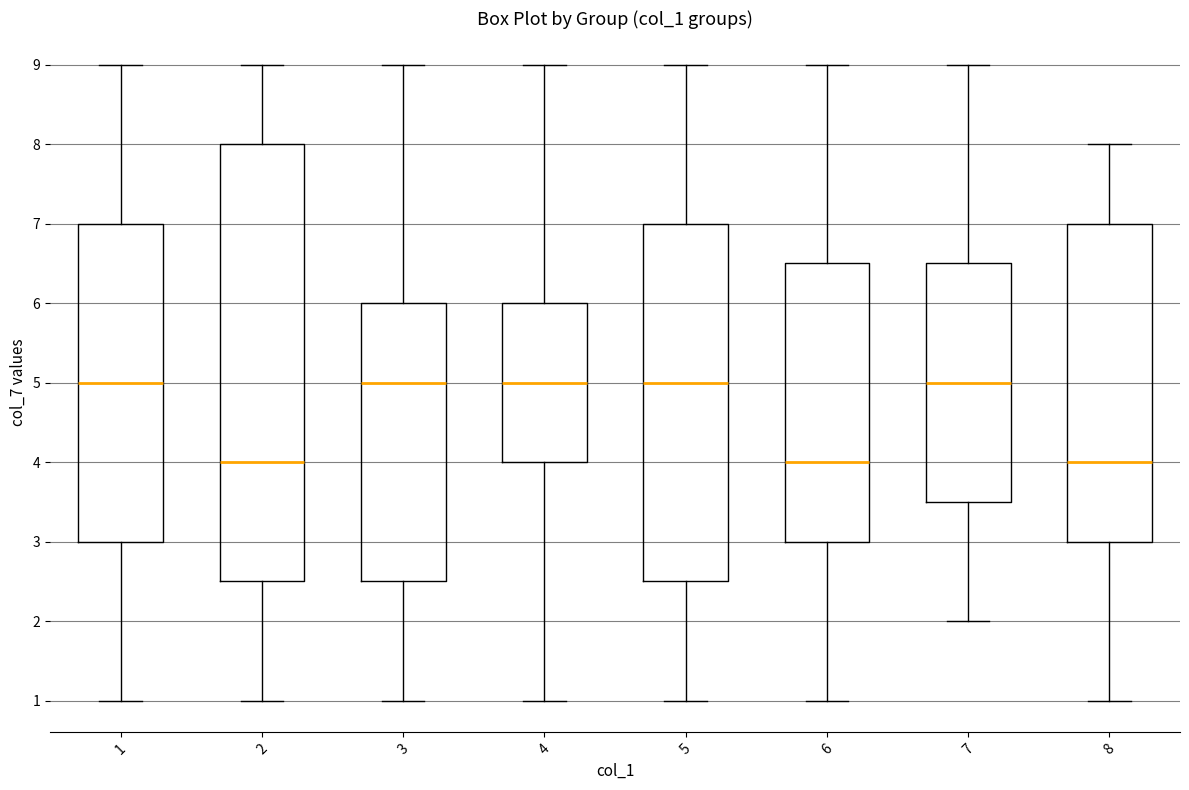

Reading left to right, transcribe this box plot: for each box, give where its median line is, the range the box spans, and where its two whiskers end, as read against the y-axis. The values are not printed on the chart, so give them approximately, as read against the axis.

1: median 5.0, box 3.0 to 7.0, whiskers 1.0 to 9.0
2: median 4.0, box 2.5 to 8.0, whiskers 1.0 to 9.0
3: median 5.0, box 2.5 to 6.0, whiskers 1.0 to 9.0
4: median 5.0, box 4.0 to 6.0, whiskers 1.0 to 9.0
5: median 5.0, box 2.5 to 7.0, whiskers 1.0 to 9.0
6: median 4.0, box 3.0 to 6.5, whiskers 1.0 to 9.0
7: median 5.0, box 3.5 to 6.5, whiskers 2.0 to 9.0
8: median 4.0, box 3.0 to 7.0, whiskers 1.0 to 8.0